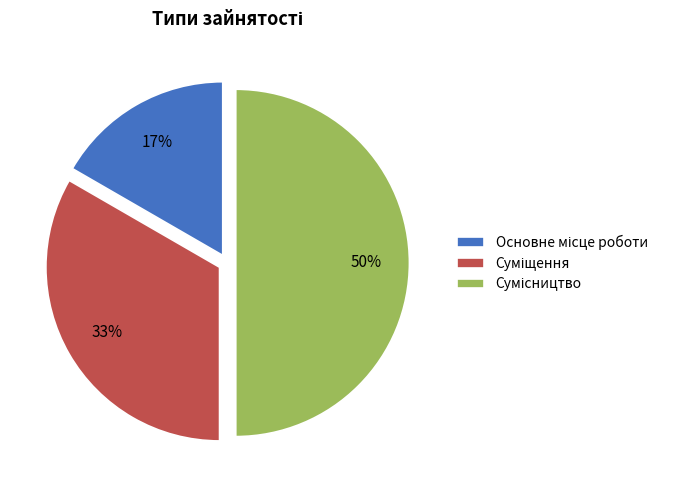

To the nearest percent, what is the average slice percentage?

33%